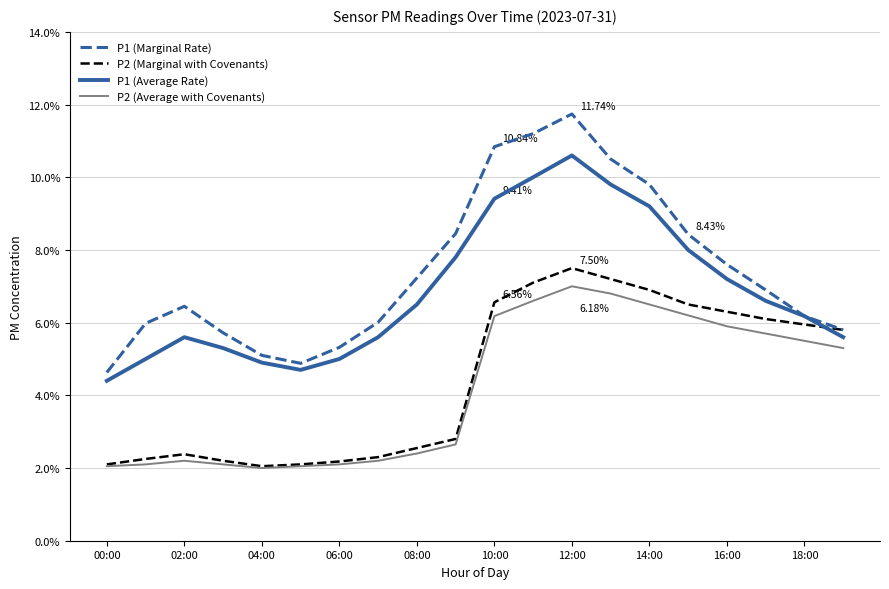

How many intersections are there between P1 (Average Rate) and P2 (Marginal with Covenants)?

1